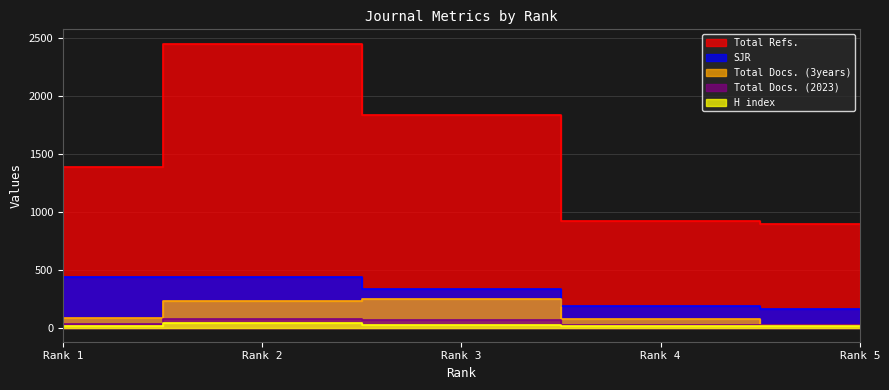

How many data points in H index are above 15?

2